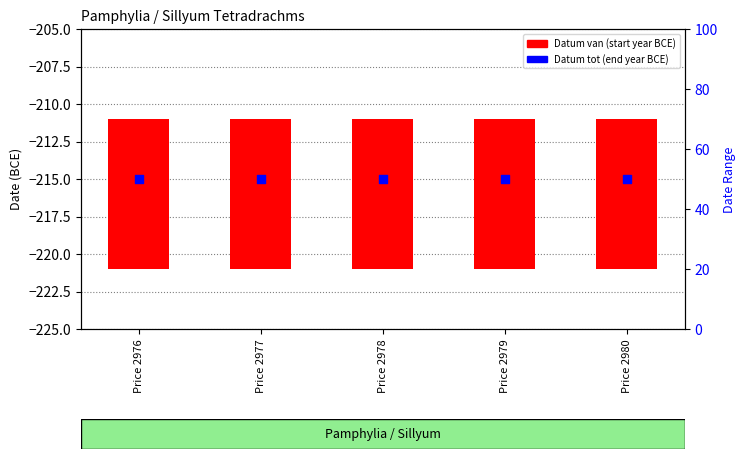

Is the value of Datum tot (relative rank) at Price 2977 greater than the value of Datum van (start year BCE) at Price 2980?

Yes